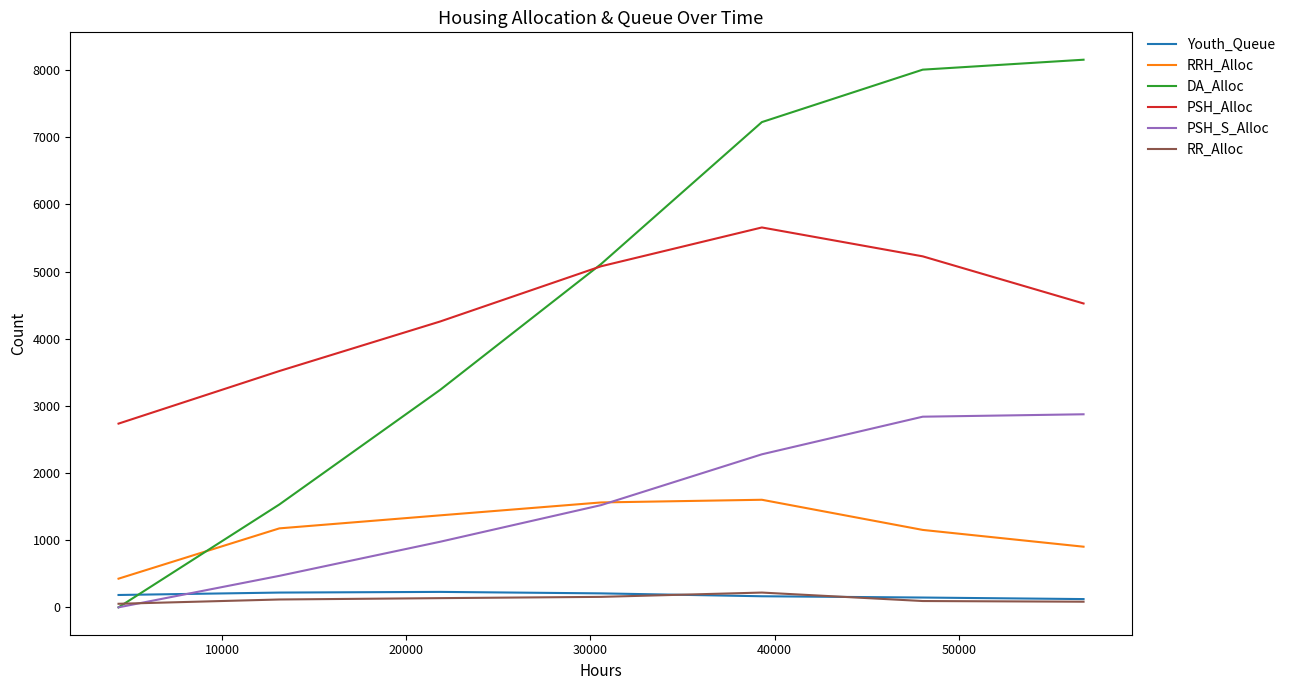

What is the maximum value for Youth_Queue?

230